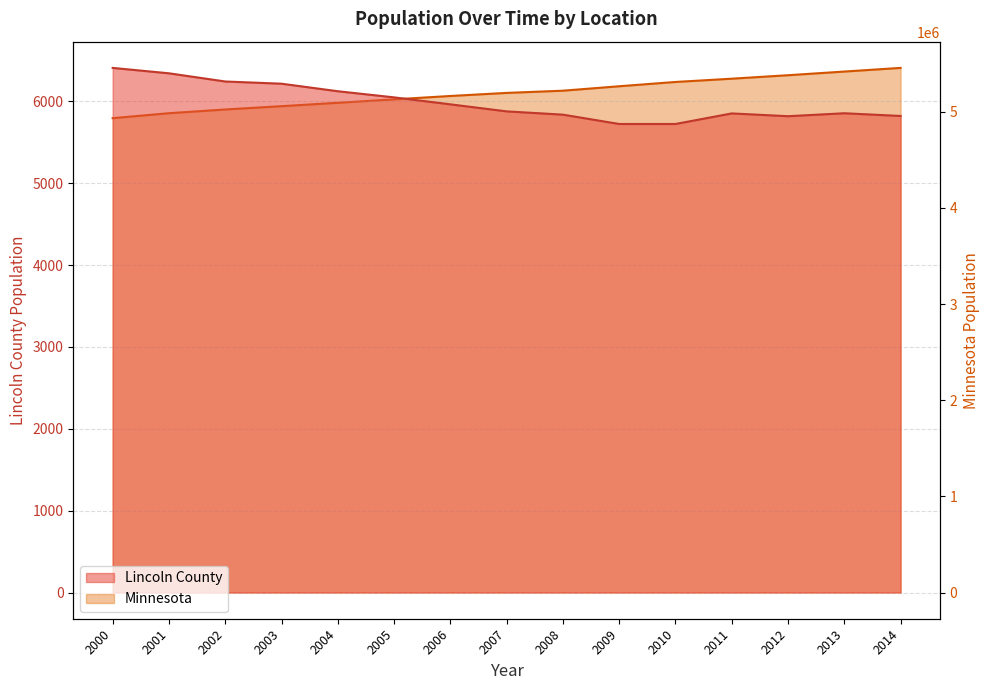

How many data points in Minnesota are less than 5197000?

7